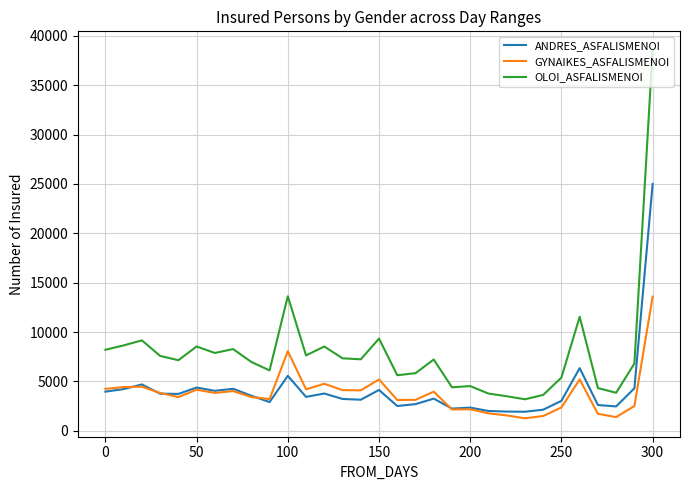

Which series has the largest total across all categories?

OLOI_ASFALISMENOI